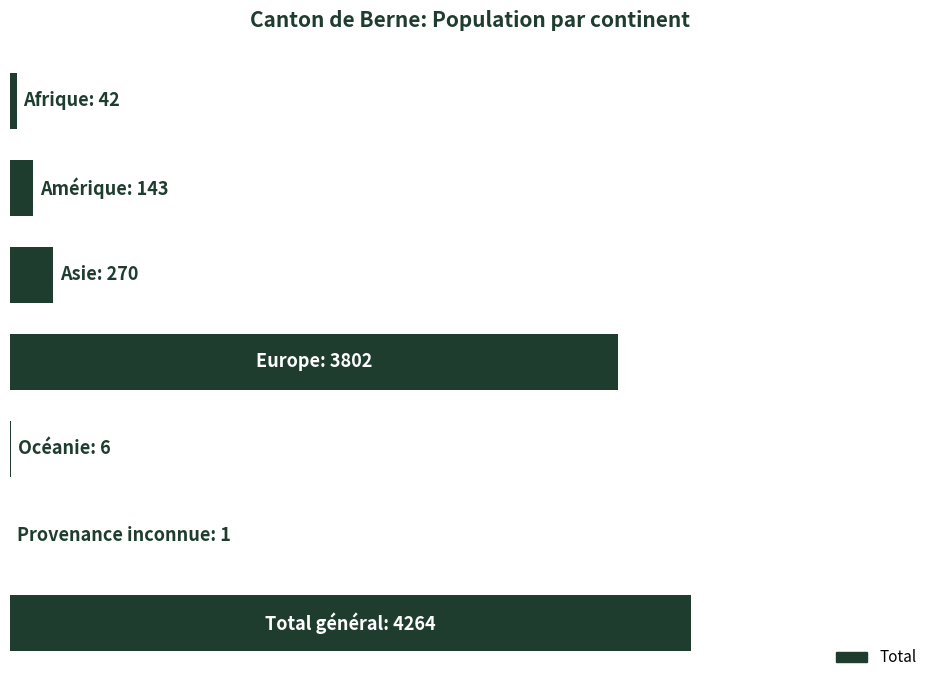

What is the difference between the maximum and minimum values?

4263